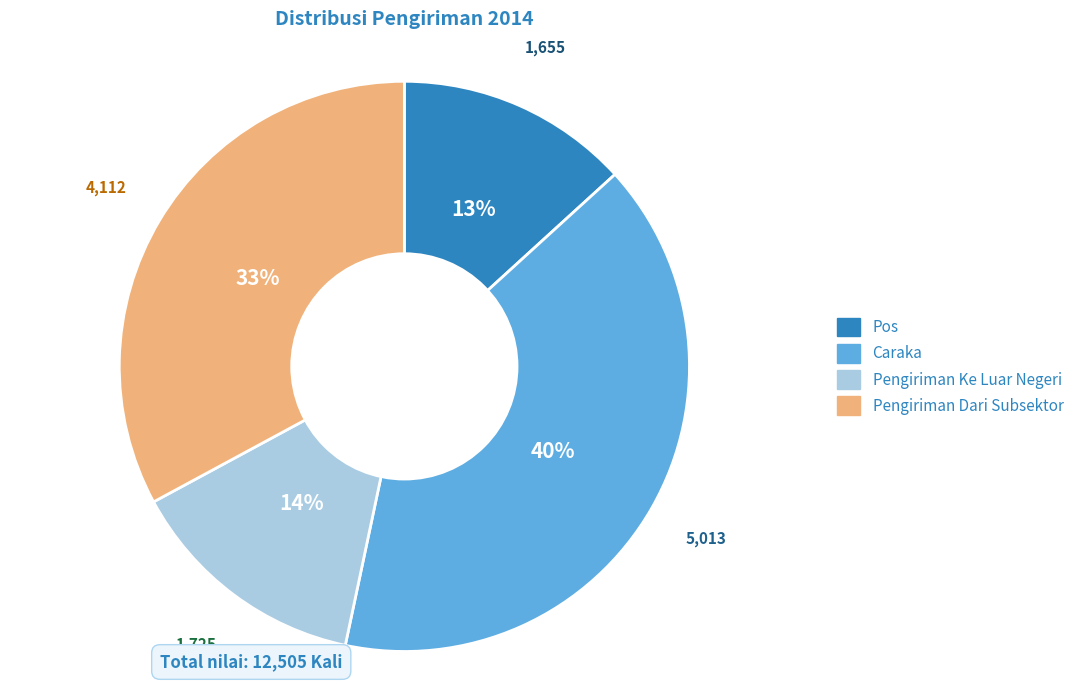

How many slices are in this pie chart?

4